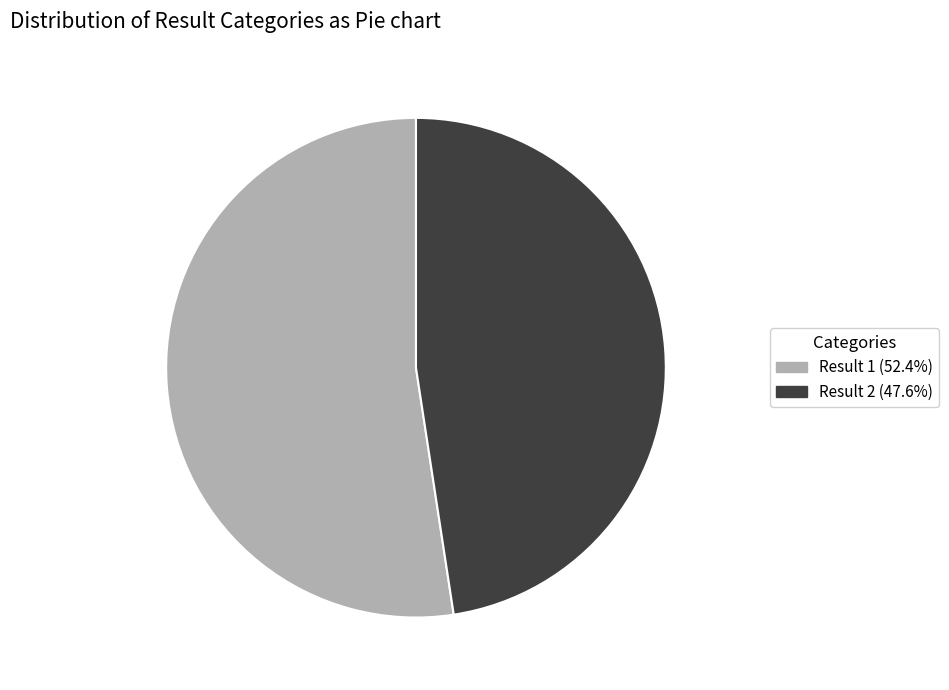

What is the ratio of the value at Result 2 (47.6%) to the value at Result 1 (52.4%)?

0.9